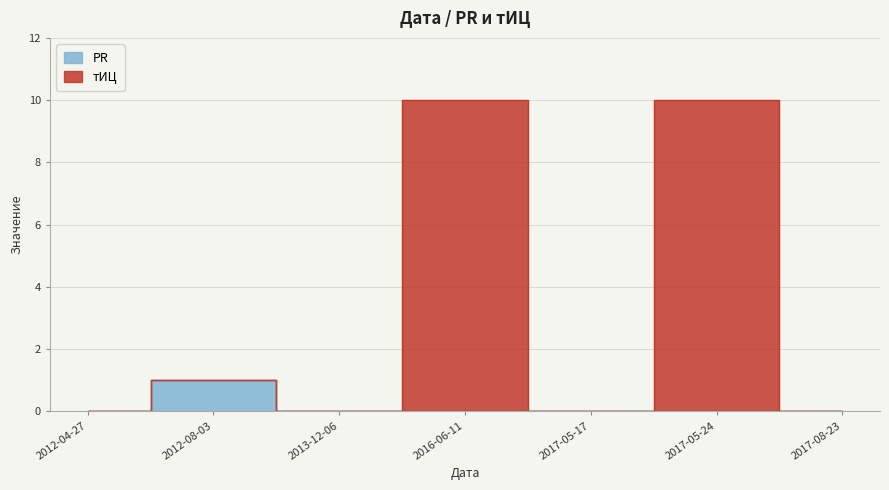

At 2016-06-11, list the series in order from largest to smallest.

тИЦ, PR